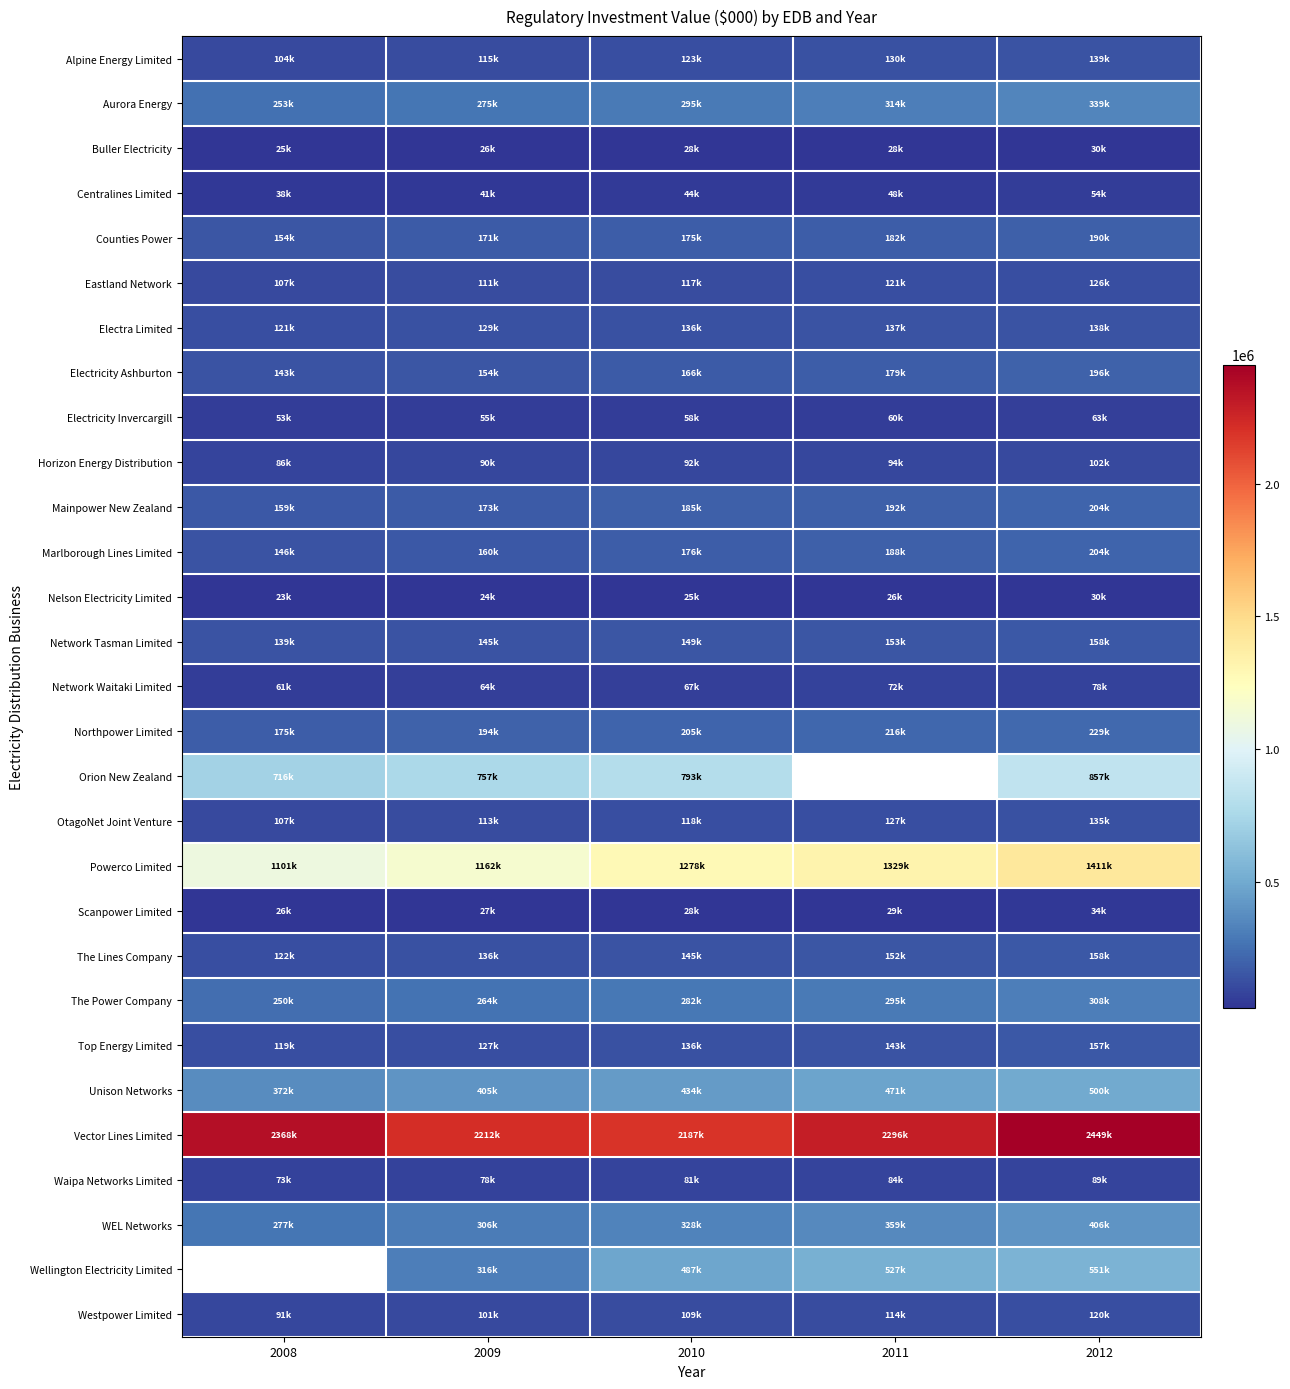

What is the difference between the highest and lowest values at 2011?

2270674.0